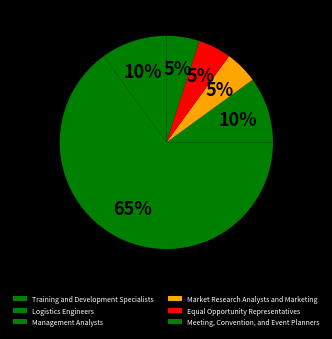

What is the largest slice in the pie chart?

Logistics Engineers